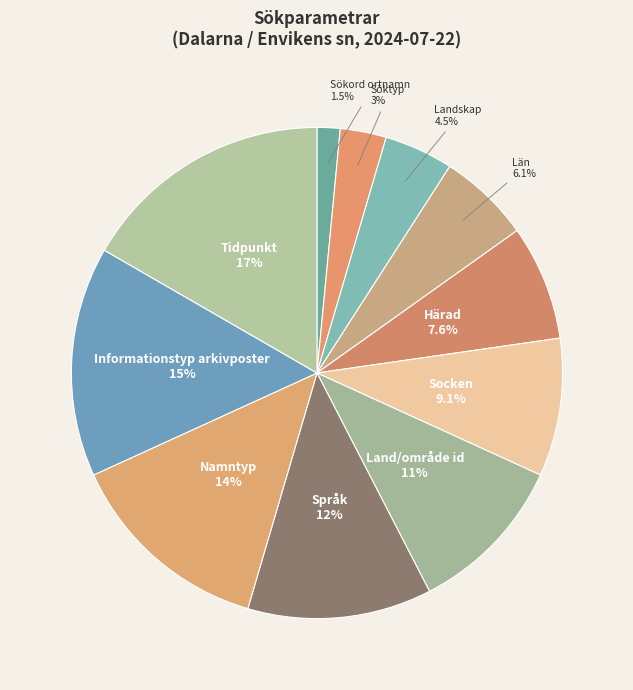

What percentage is NOT represented by Land/område id?

89.4%